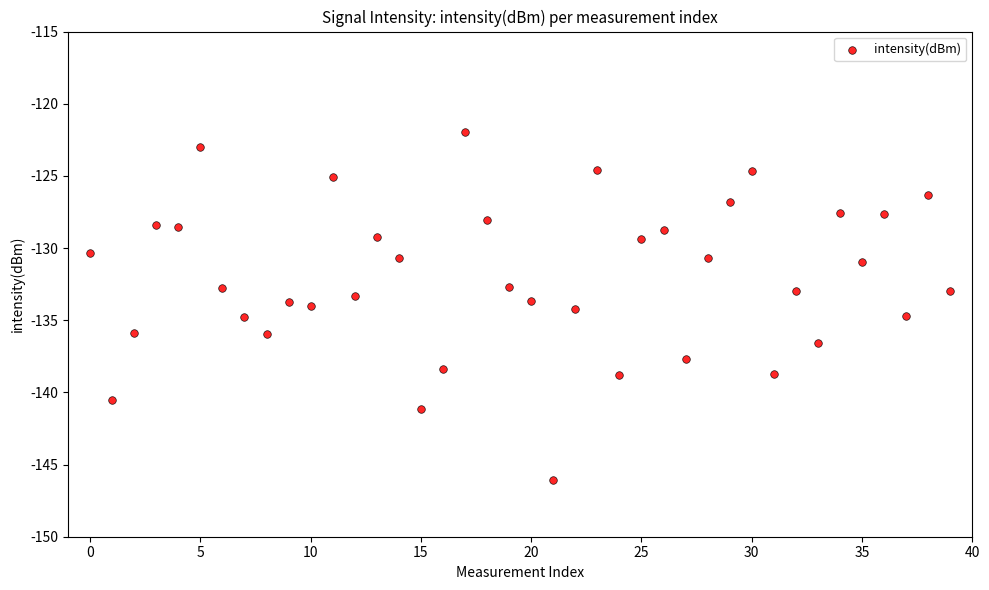

What is the range of Y values (max minus min)?

24.1